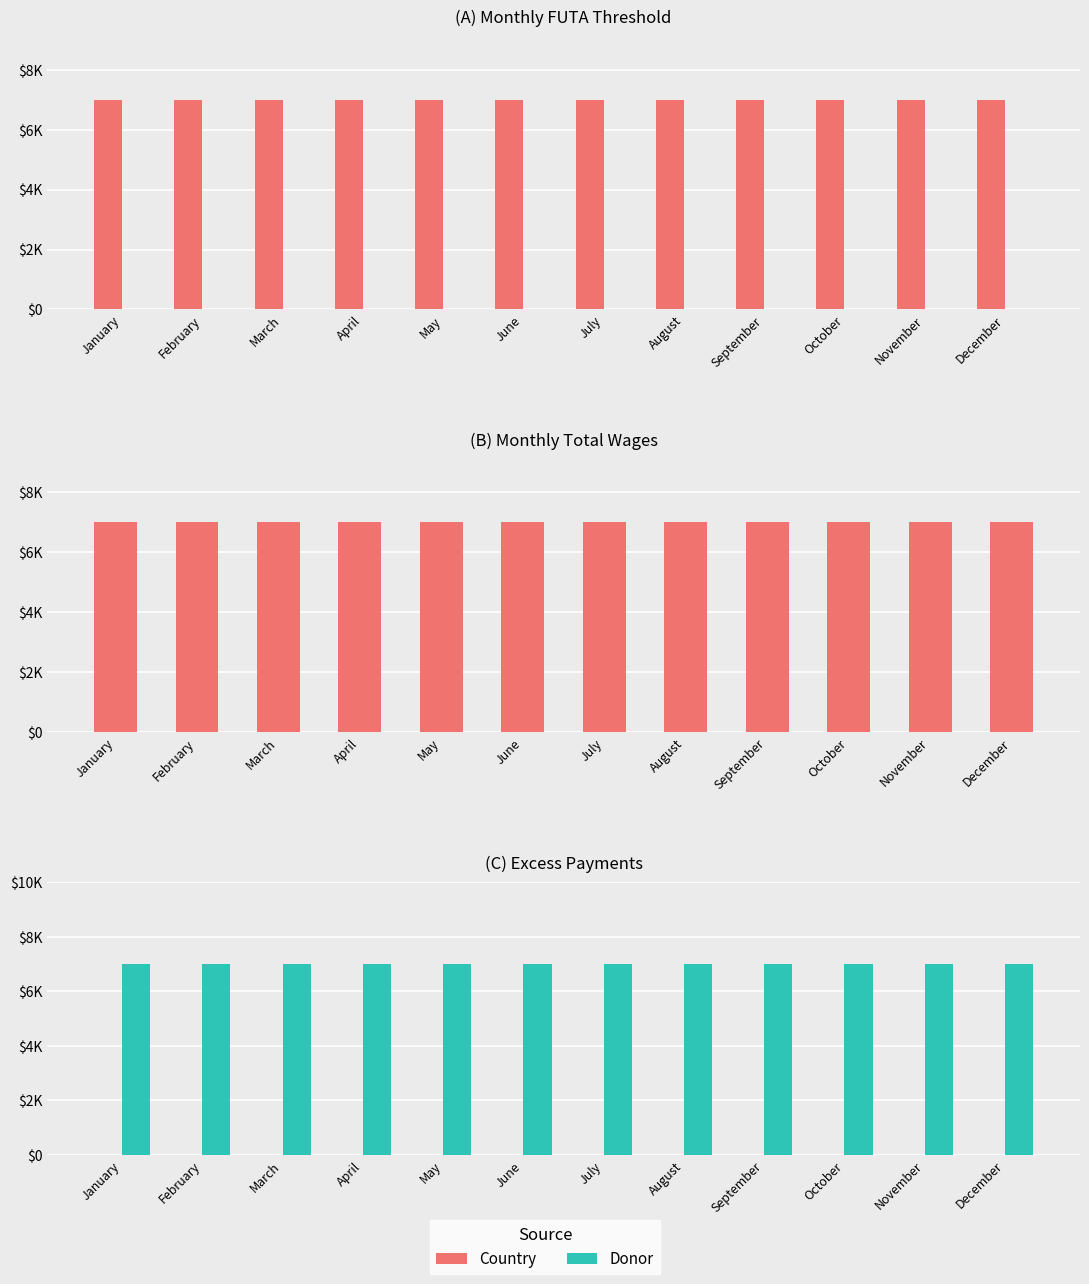

At which label is Total Wages closest to 0?

January